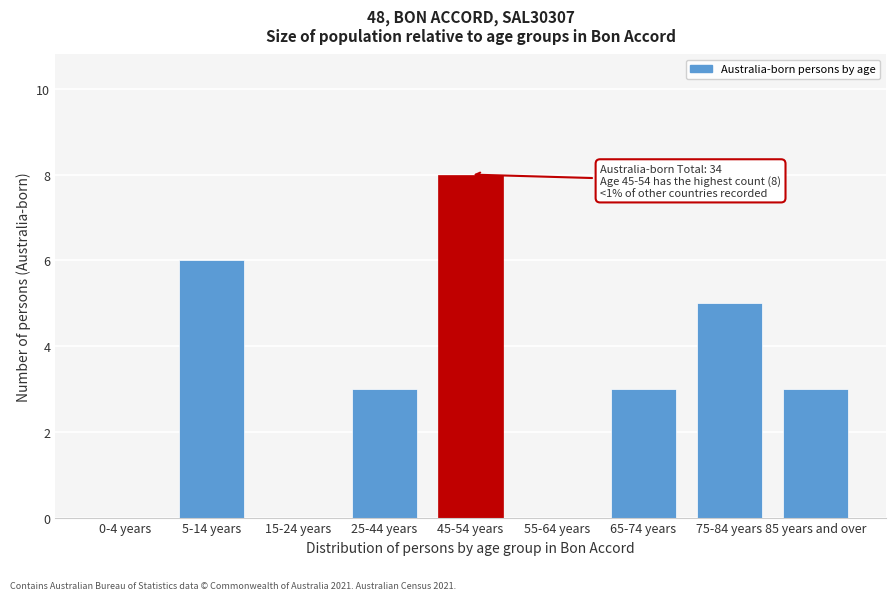

Reading left to right, what are all the values shown in this chart?

0-4 years=0	5-14 years=6	15-24 years=0	25-44 years=3	45-54 years=8	55-64 years=0	65-74 years=3	75-84 years=5	85 years and over=3